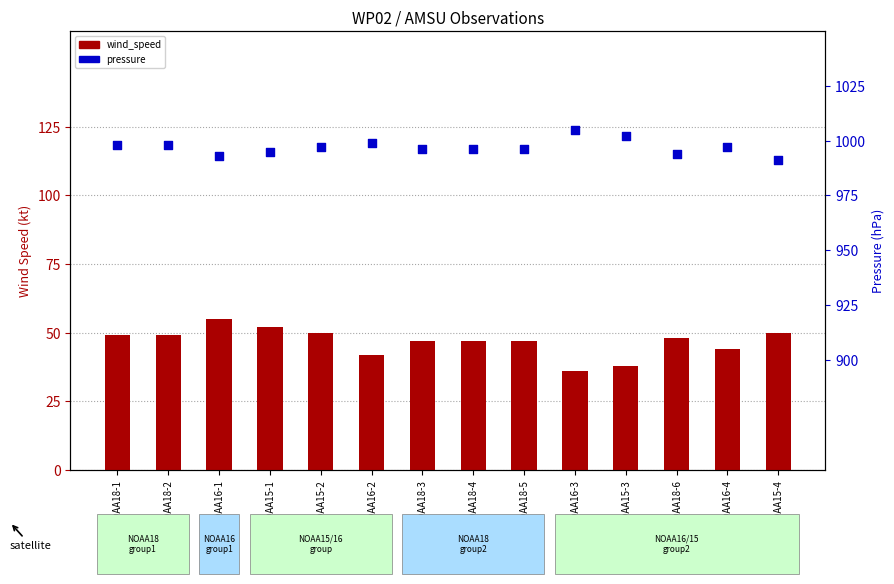

What are all the series names shown in the legend?

wind_speed, pressure